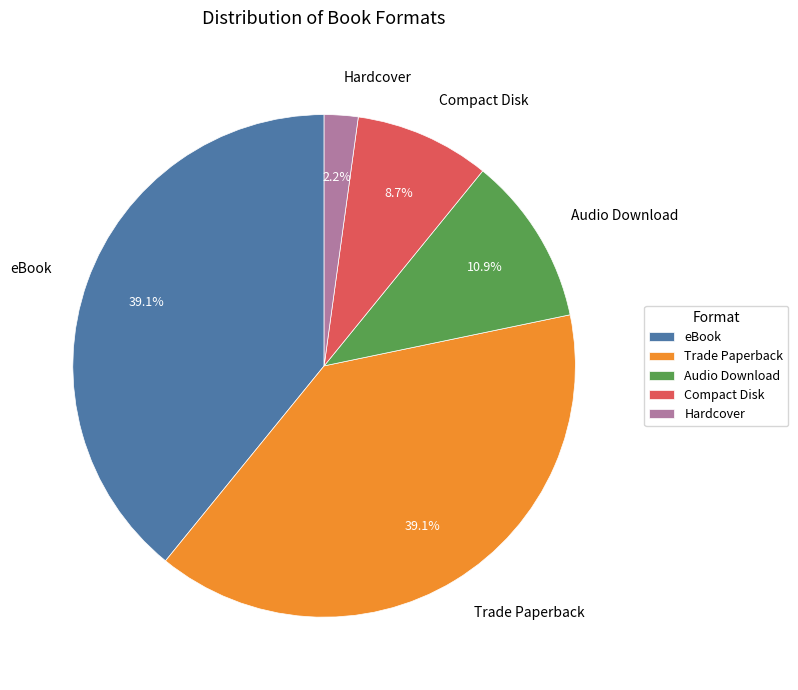

What portion of the pie excludes Compact Disk?

91.3%